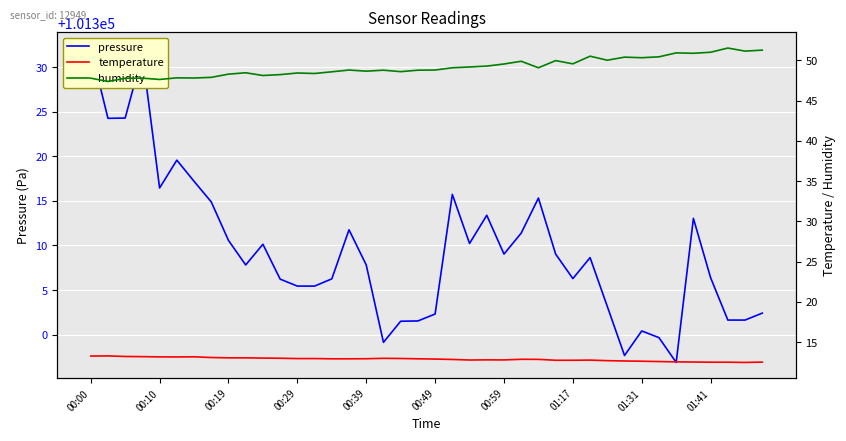

How many lines are shown in the chart?

3